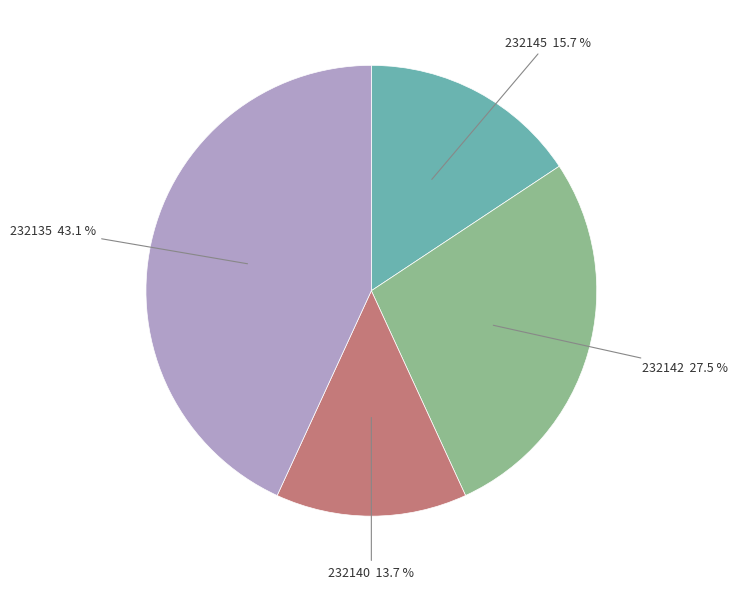

Does any single category account for the majority?

No